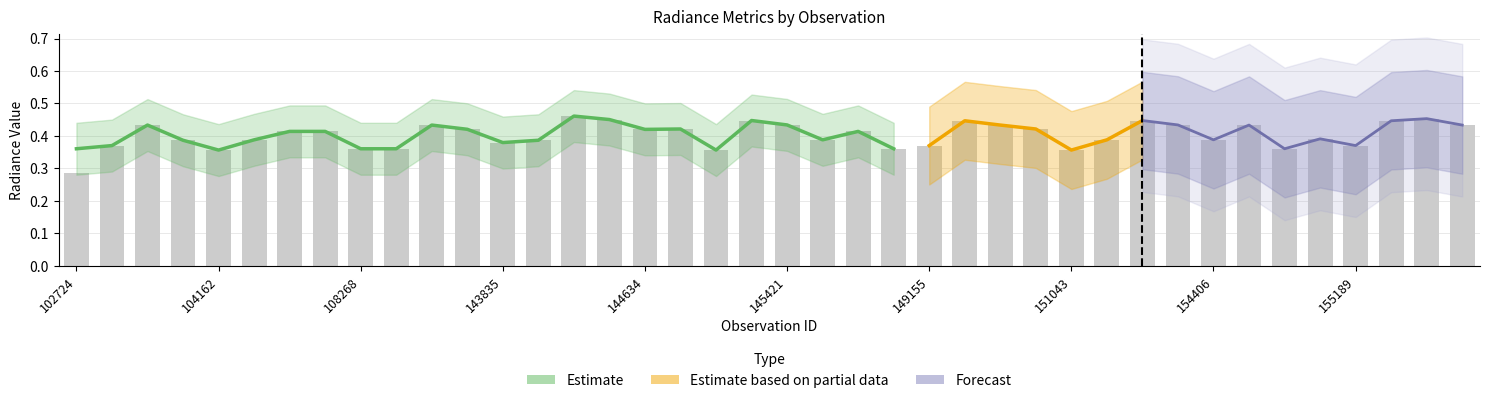

Are the bars grouped side by side (vs. stacked)?

Yes